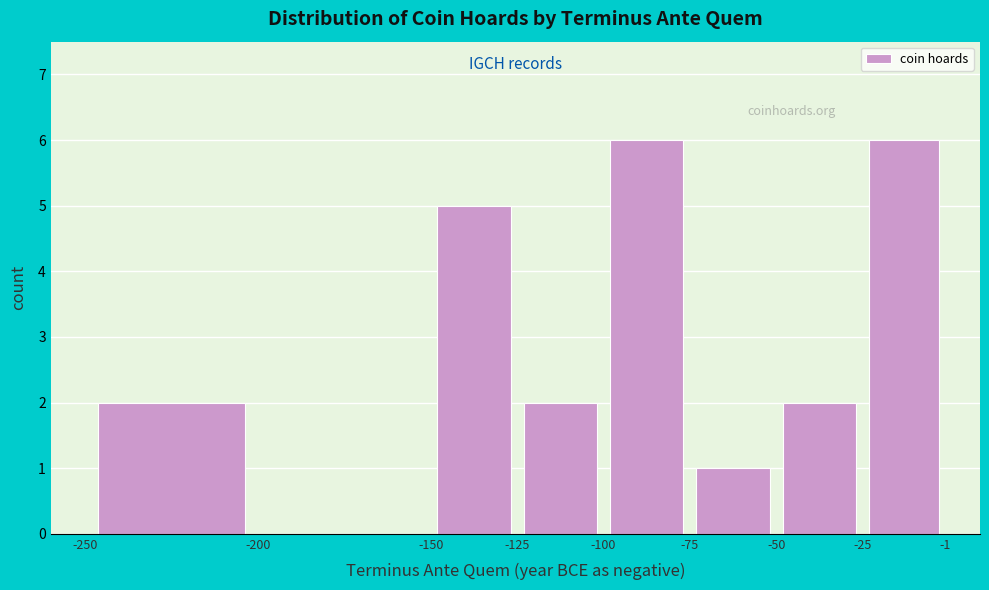

Reading left to right, transcribe this chart: for each bar, give the range it covers on the x-axis and its height. The values are not printed on the chart, so give them approximately, as read against the axis.

-250 to -200: 2
-200 to -150: 0
-150 to -125: 5
-125 to -100: 2
-100 to -75: 6
-75 to -50: 1
-50 to -25: 2
-25 to -1: 6